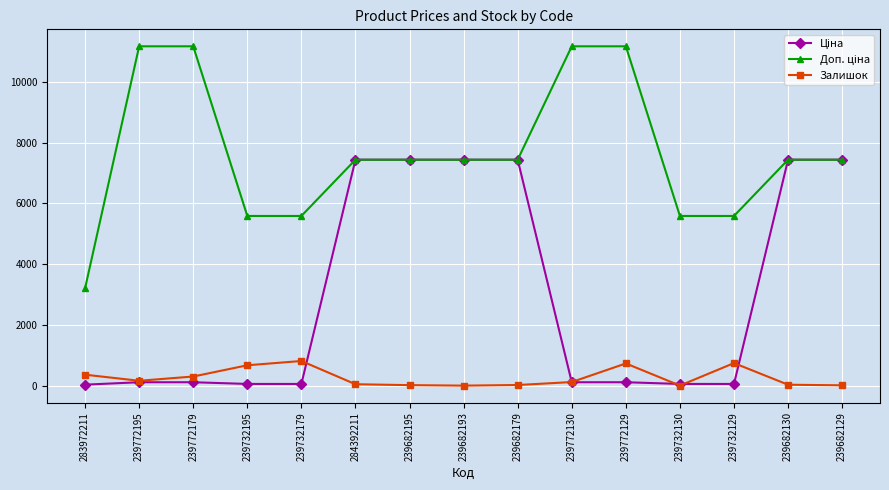

At how many categories does at least one series exceed 6637?

10